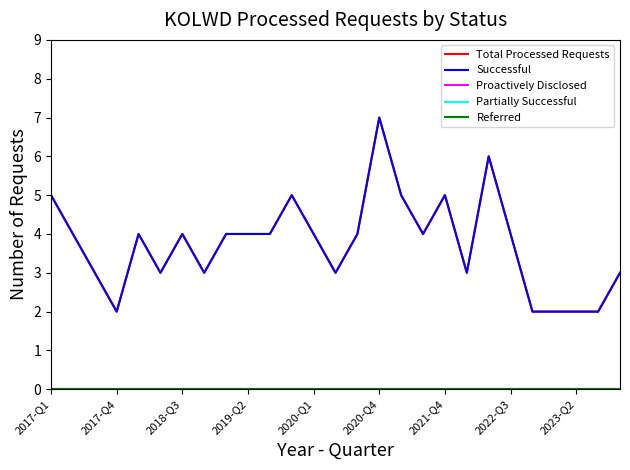

Which series has the largest total across all categories?

Total Processed Requests